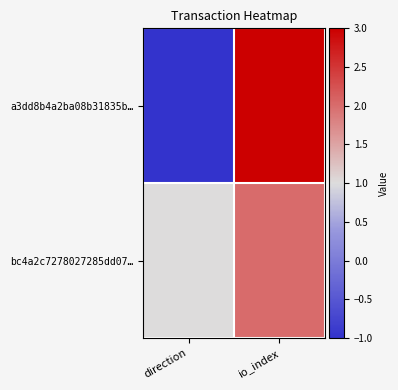

At which category is the sum across all series the highest?

io_index